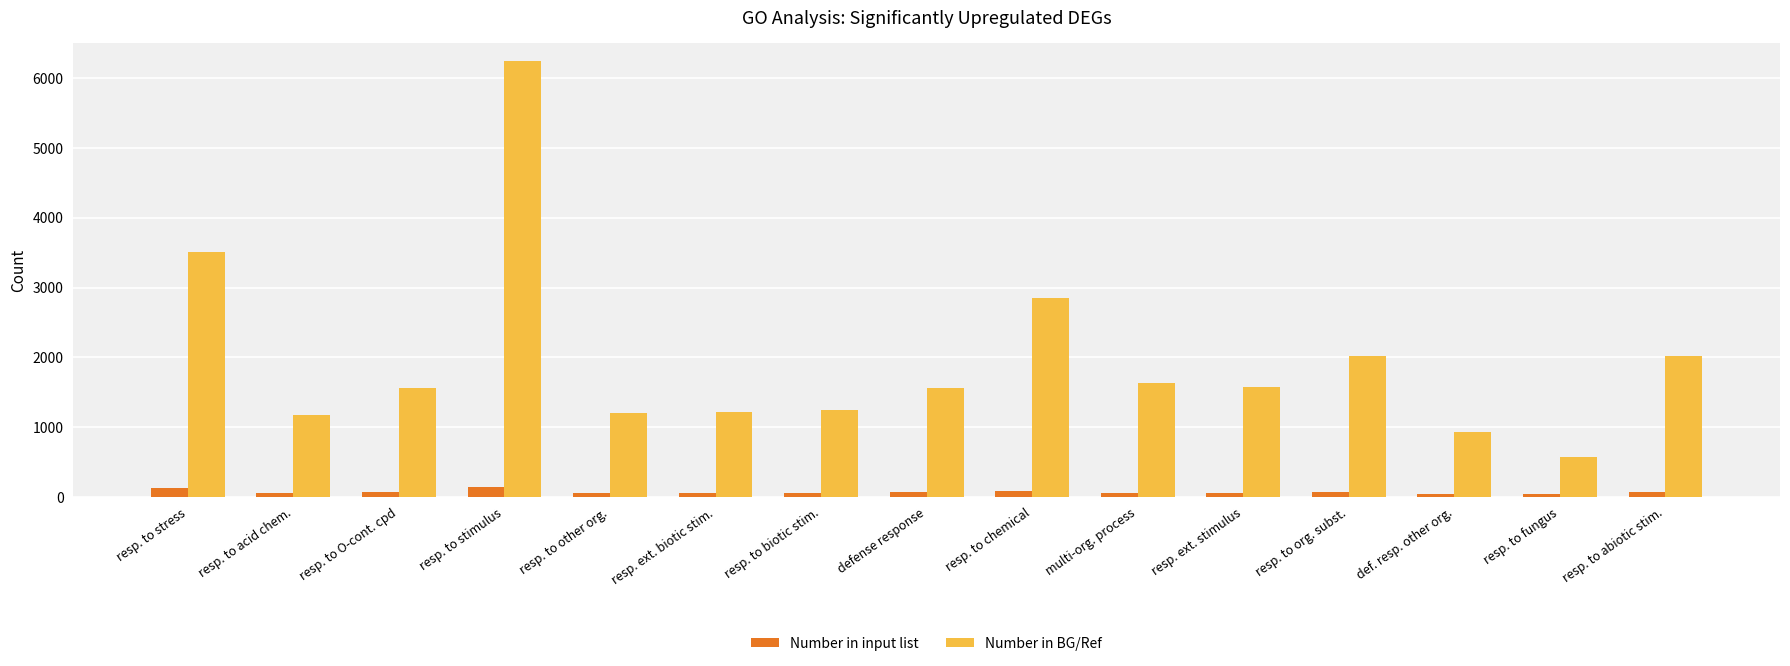

The Number in BG/Ref series shows 2853 at resp. to chemical. True or false?

True